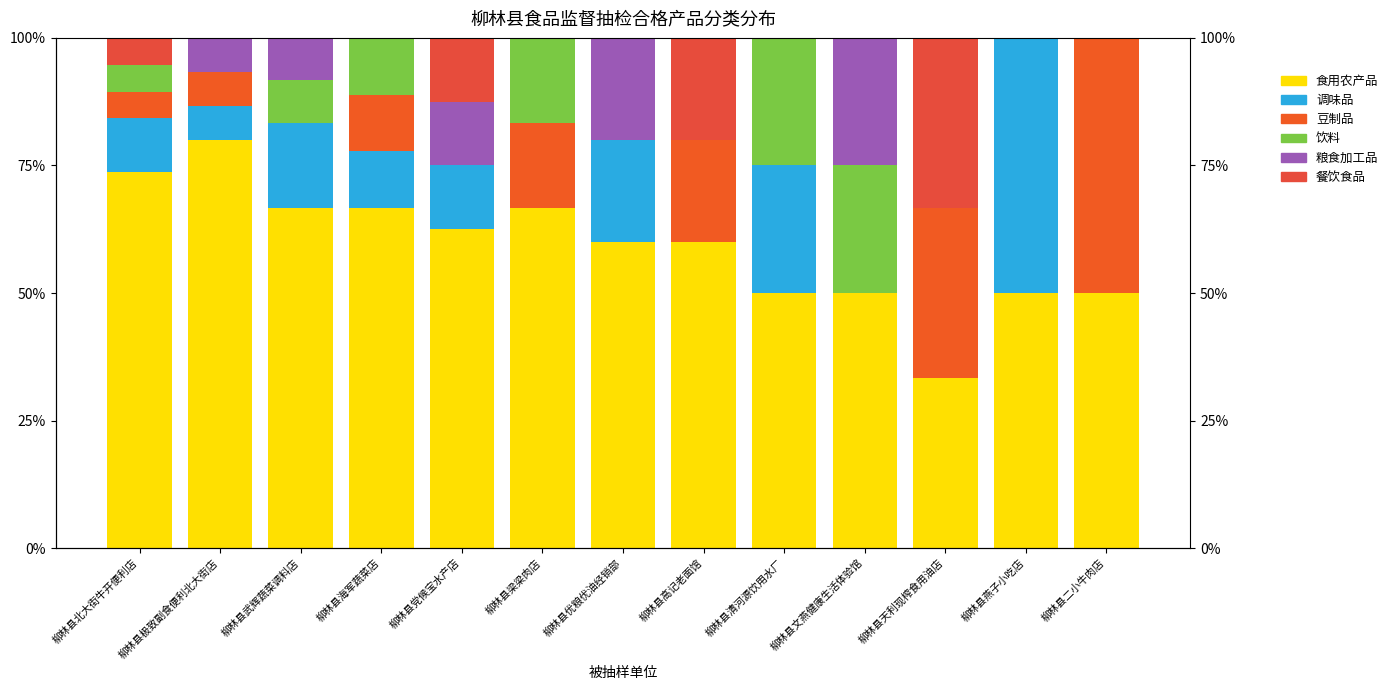

Reading left to right, what are all the values shown in this chart?

食用农产品: 73.7	80.0	66.7	66.7	62.5	66.7	60.0	60.0	50.0	50.0	33.3	50.0	50.0
调味品: 10.5	6.7	16.7	11.1	12.5	0.0	20.0	0.0	25.0	0.0	0.0	50.0	0.0
豆制品: 5.3	6.7	0.0	11.1	0.0	16.7	0.0	20.0	0.0	0.0	33.3	0.0	50.0
饮料: 5.3	0.0	8.3	11.1	0.0	16.7	0.0	0.0	25.0	25.0	0.0	0.0	0.0
粮食加工品: 0.0	6.7	8.3	0.0	12.5	0.0	20.0	0.0	0.0	25.0	0.0	0.0	0.0
餐饮食品: 5.3	0.0	0.0	0.0	12.5	0.0	0.0	20.0	0.0	0.0	33.3	0.0	0.0